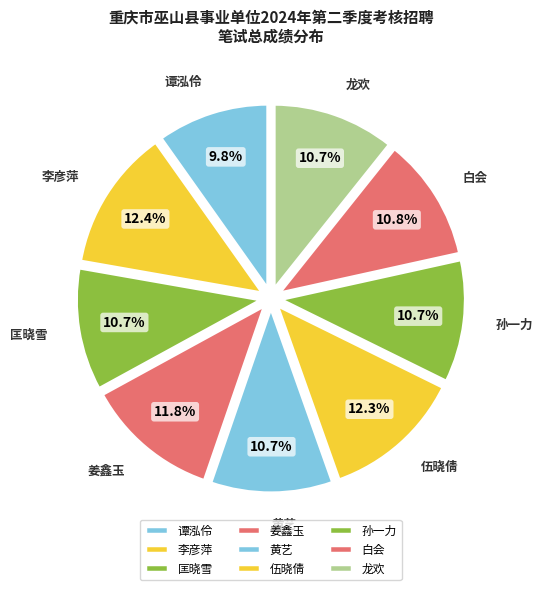

Between 姜鑫玉 and 谭泓伶, which is larger?

姜鑫玉